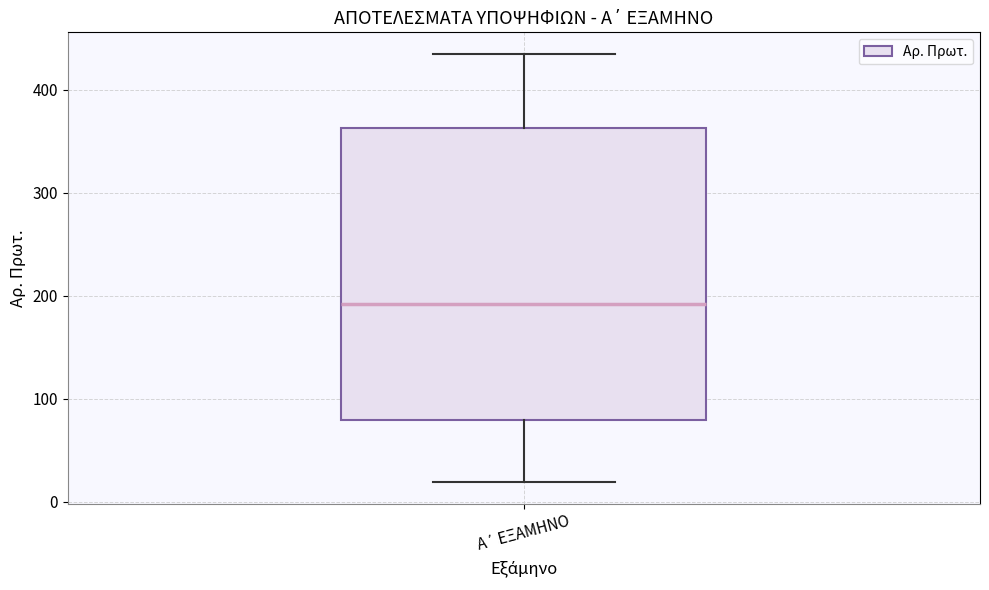

Transcribe this box plot: give where the median line is, the range the box spans, and where the two whiskers end, as read against the y-axis. The values are not printed on the chart, so give them approximately, as read against the axis.

median 190, box 80 to 360, whiskers 20 to 440